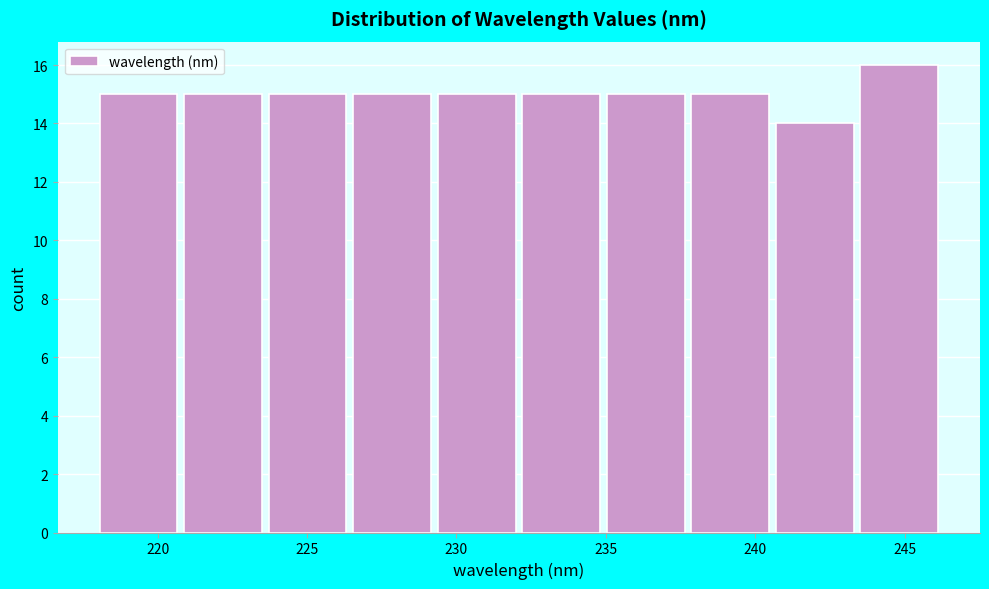

Over which range of the x-axis is the bar tallest?

243.5 to 246.5